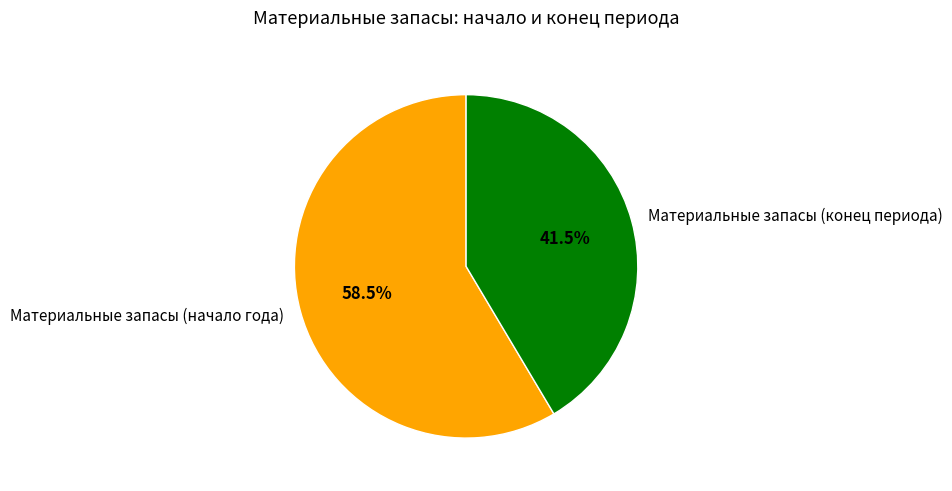

Is Материальные запасы (конец периода) the majority of the pie?

No